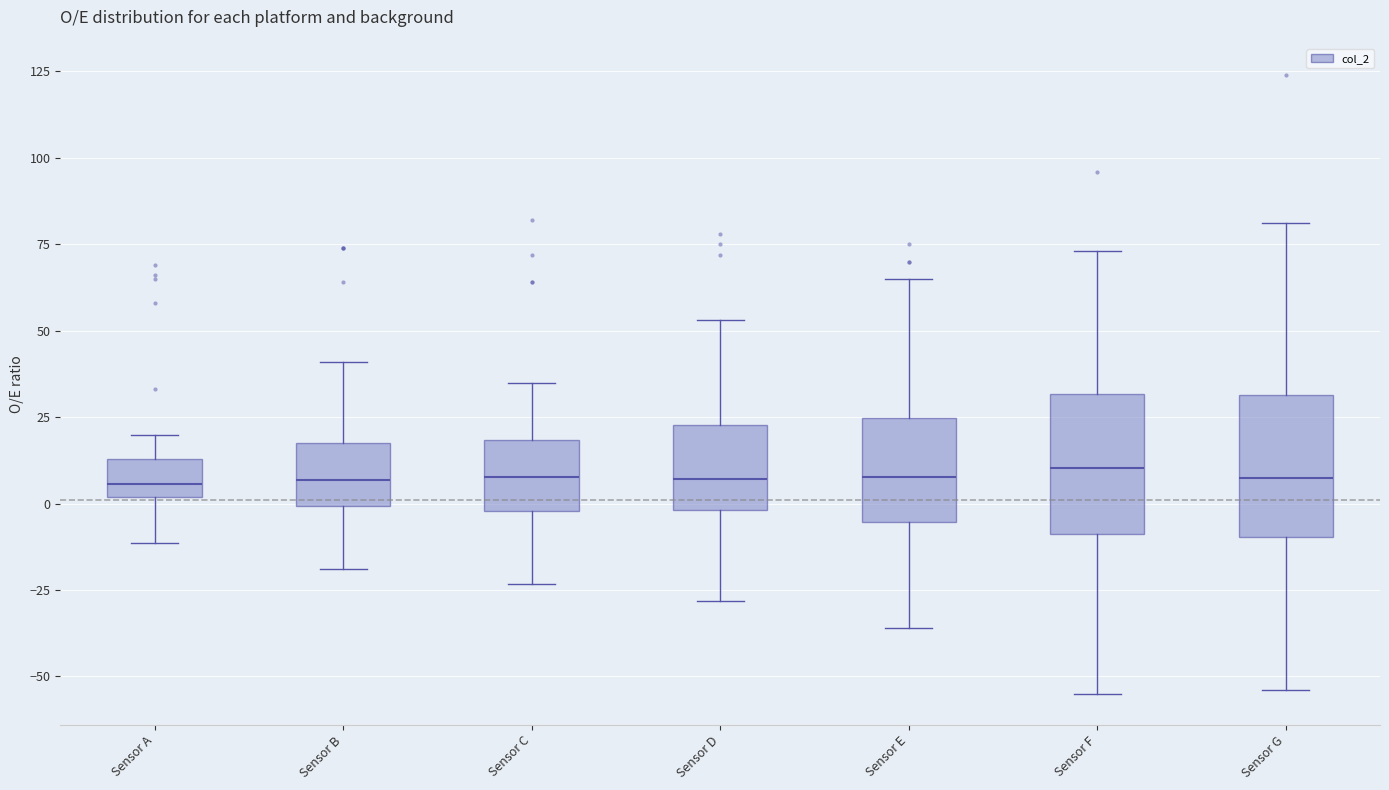

Reading left to right, transcribe this box plot: for each box, give where its median line is, the range the box spans, and where its two whiskers end, as read against the y-axis. The values are not printed on the chart, so give them approximately, as read against the axis.

Sensor A: median 5, box 0 to 15, whiskers -10 to 20
Sensor B: median 5, box 0 to 20, whiskers -20 to 40
Sensor C: median 10, box 0 to 20, whiskers -25 to 35
Sensor D: median 5, box 0 to 25, whiskers -30 to 55
Sensor E: median 10, box -5 to 25, whiskers -35 to 65
Sensor F: median 10, box -10 to 30, whiskers -55 to 75
Sensor G: median 5, box -10 to 30, whiskers -55 to 80